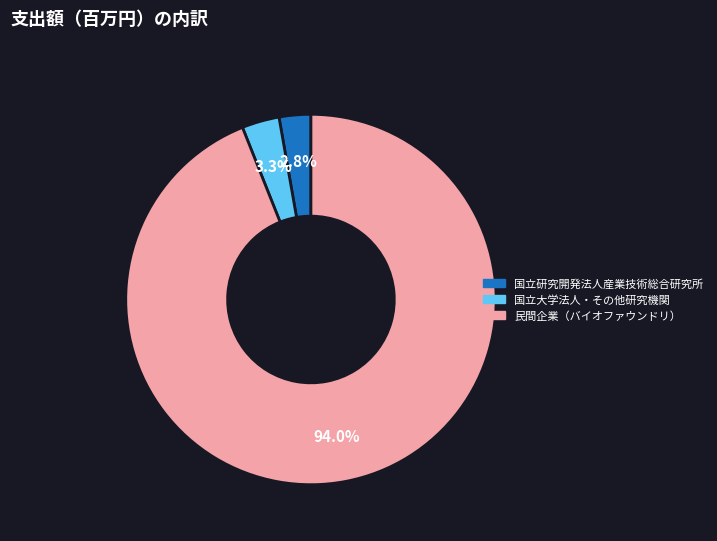

Is there any slice that represents more than half of the pie?

Yes